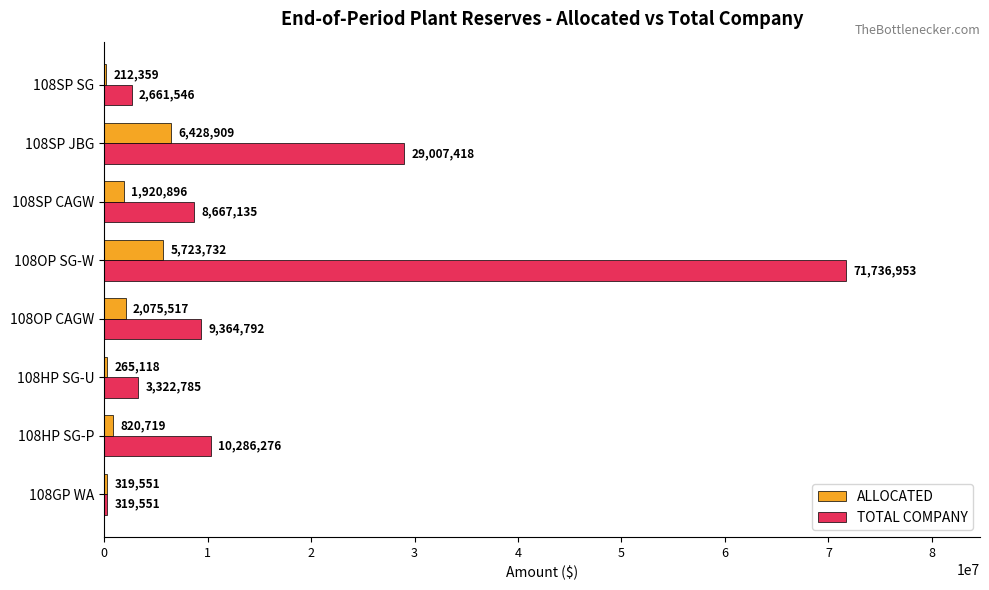

What is the approximate value of ALLOCATED at 108OP CAGW?

2075517.2